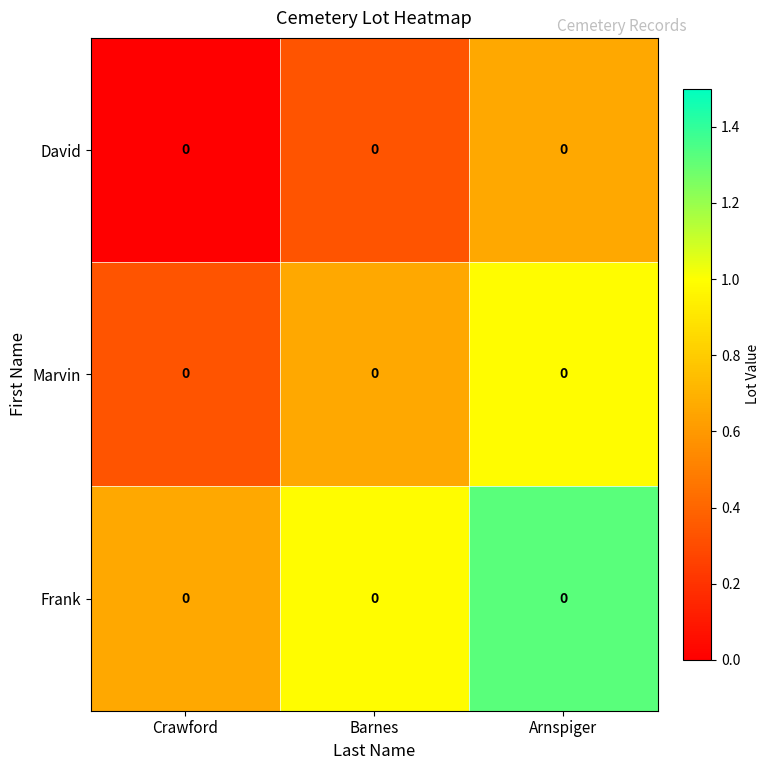

Which category has the lowest value across all series?

Crawford